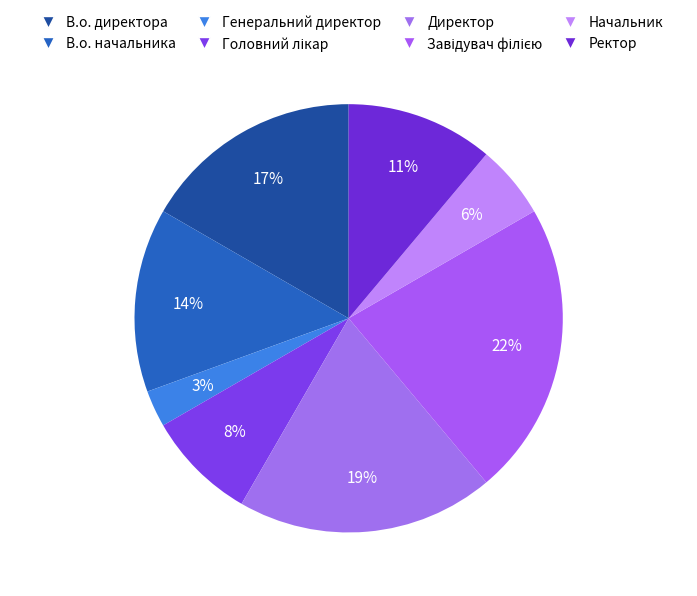

The В.о. директора slice represents 25% of the pie. True or false?

False